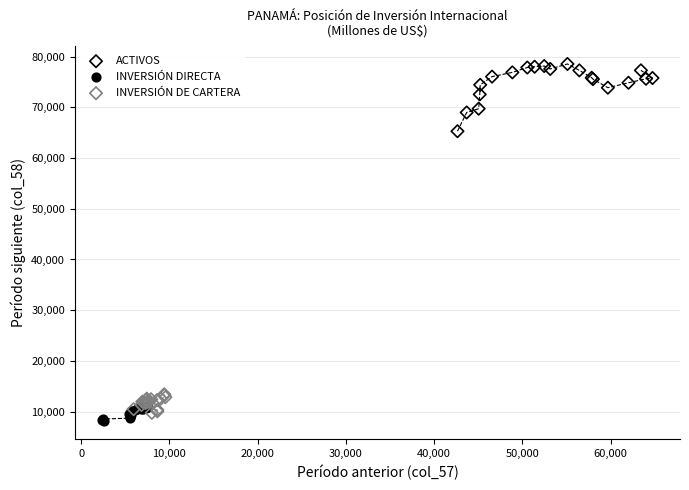

Which series has the largest Y range (max minus min)?

ACTIVOS